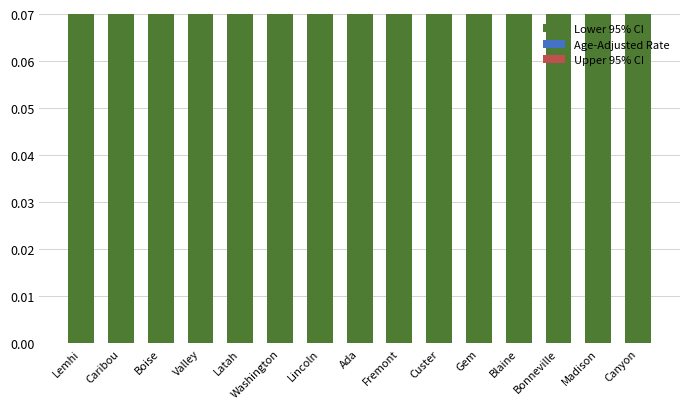

Which series changed the most between Washington and Lincoln?

Upper 95% CI